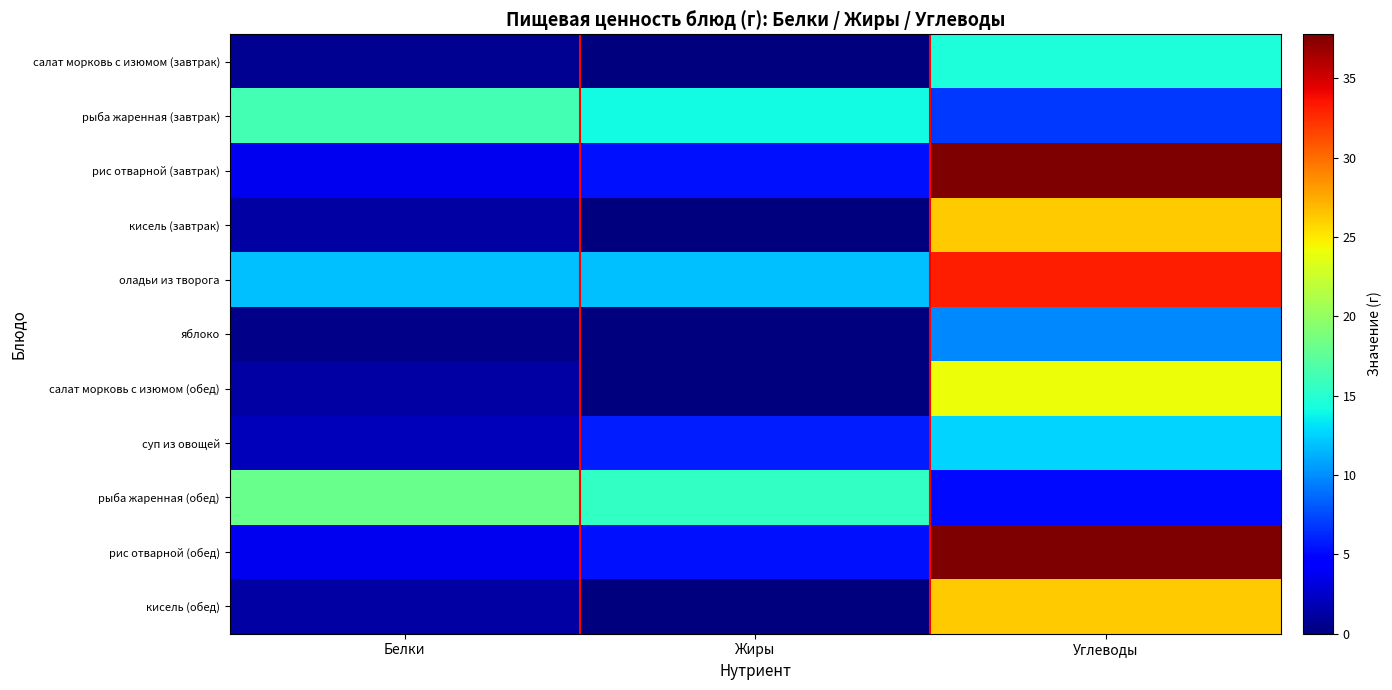

Which series has the widest spread of values?

рис отварной (завтрак)